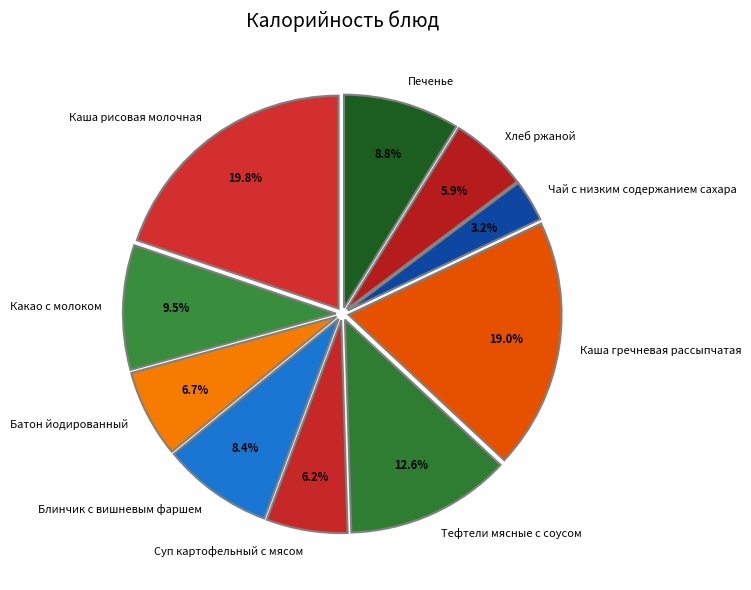

To the nearest percent, what is the difference between the largest and smallest slice percentages?

17%